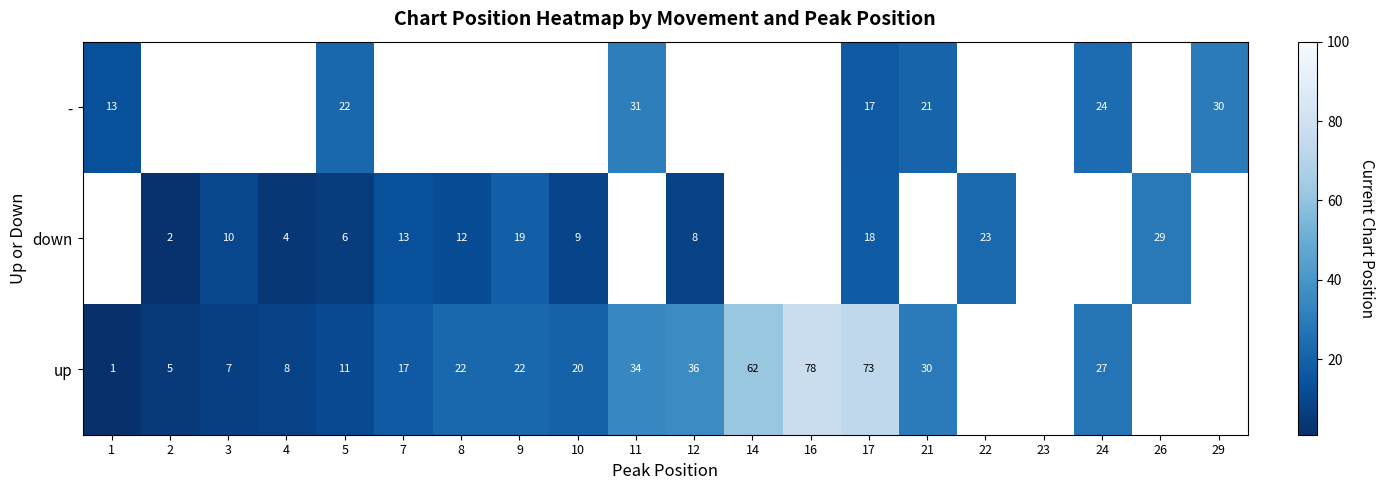

What is the spread (max minus min) of values at 8?

10.0